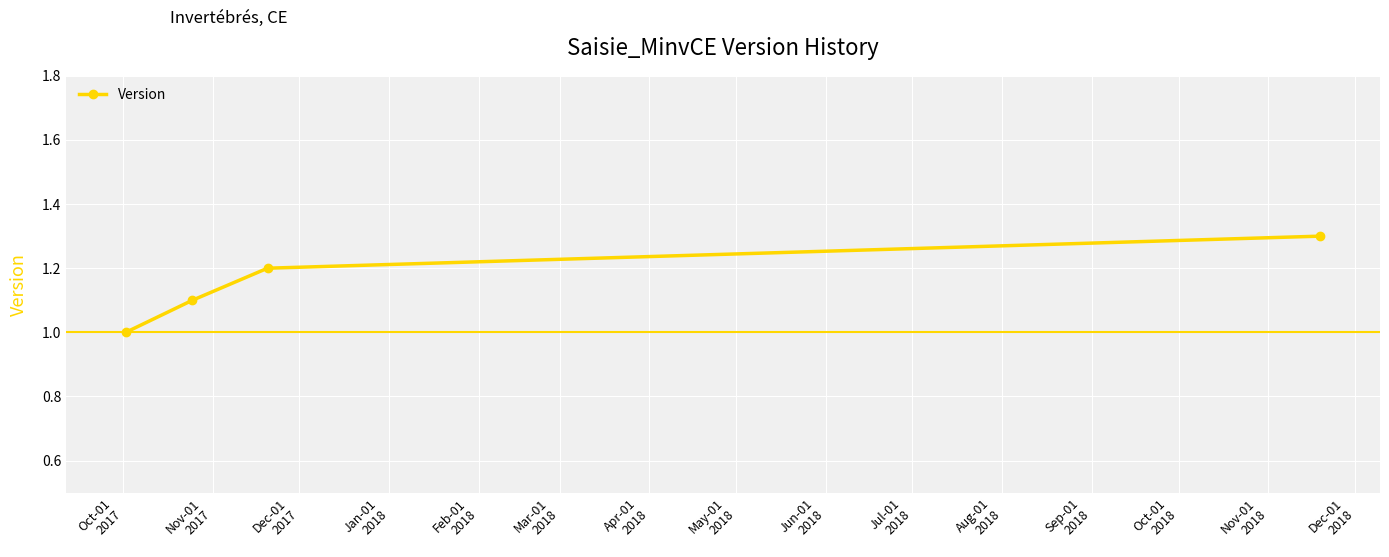

What is the greatest value displayed?

1.3